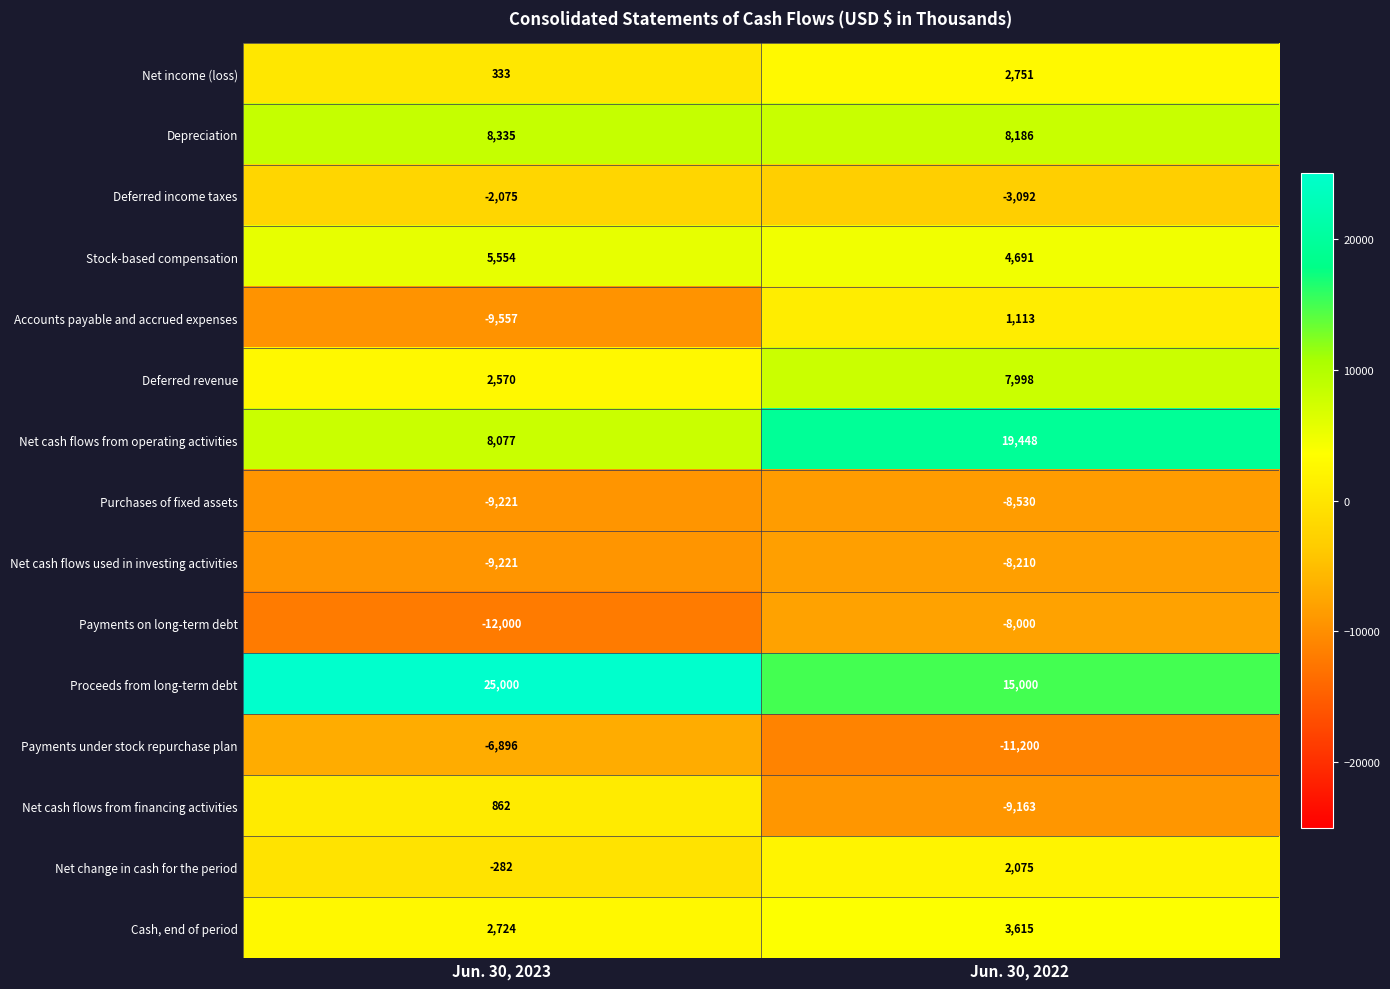

Which category has the highest value across all series?

Jun. 30, 2023